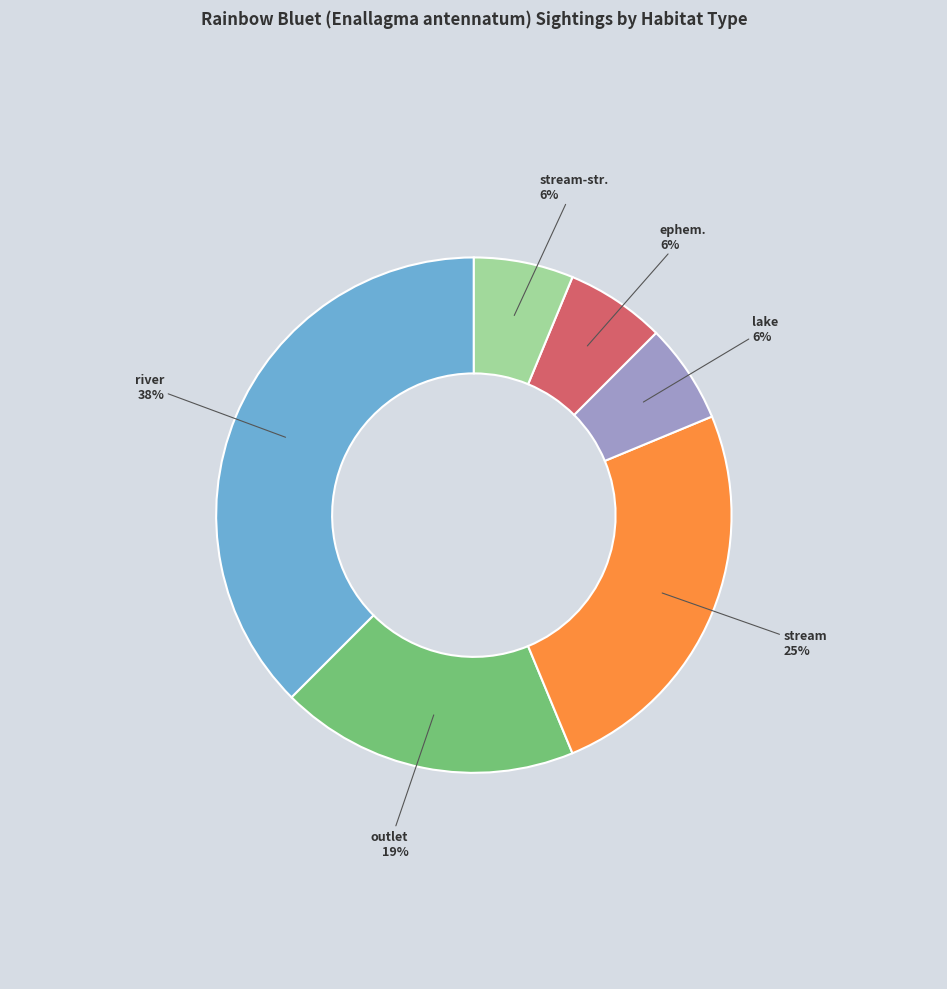

How many slices are in this pie chart?

6